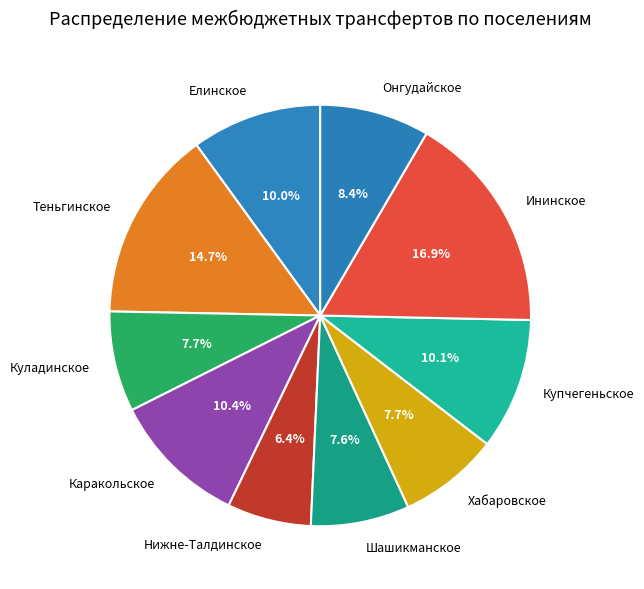

Which slice is the smallest?

Нижне-Талдинское